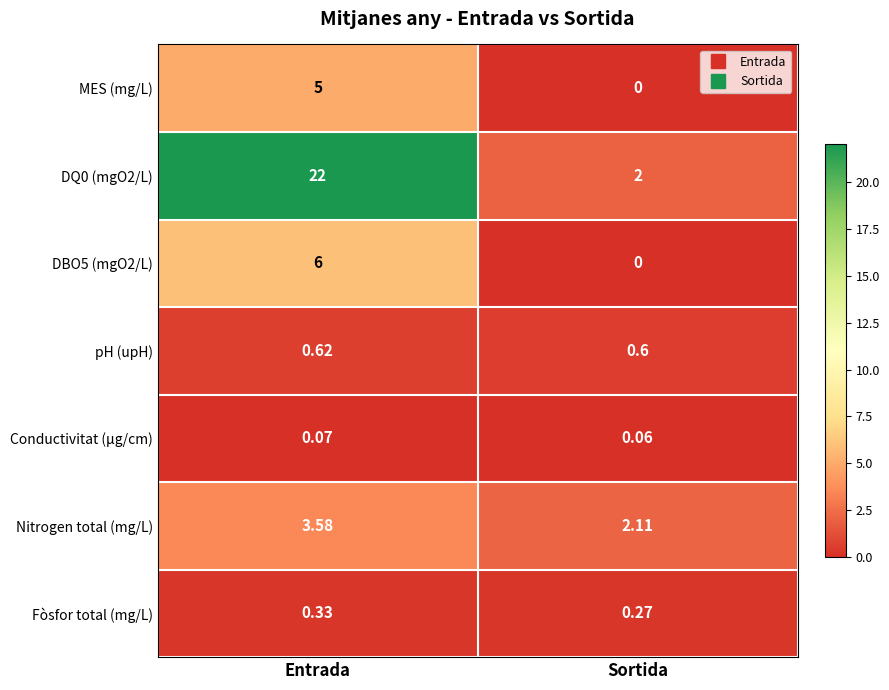

At which label does Conductivitat (µg/cm) reach its minimum?

Sortida